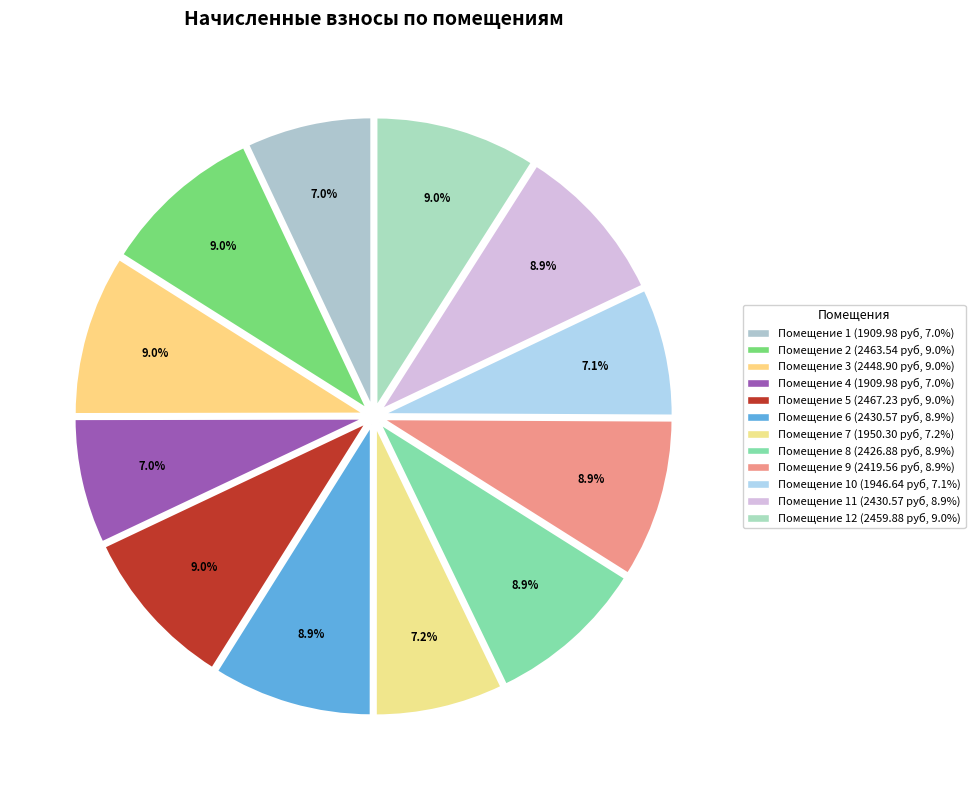

Which slice is the smallest?

1